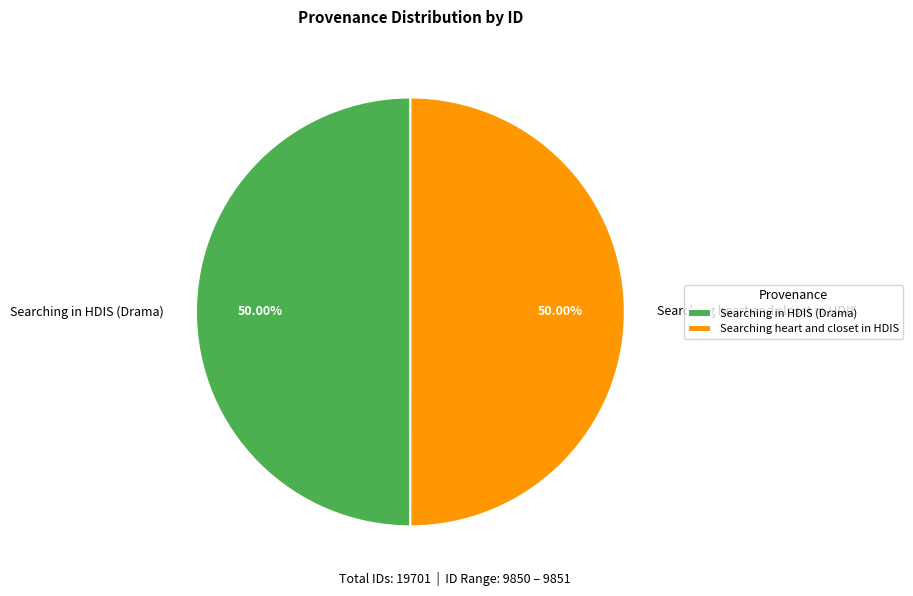

How much of the chart is everything except Searching heart and closet in HDIS?

50.0%